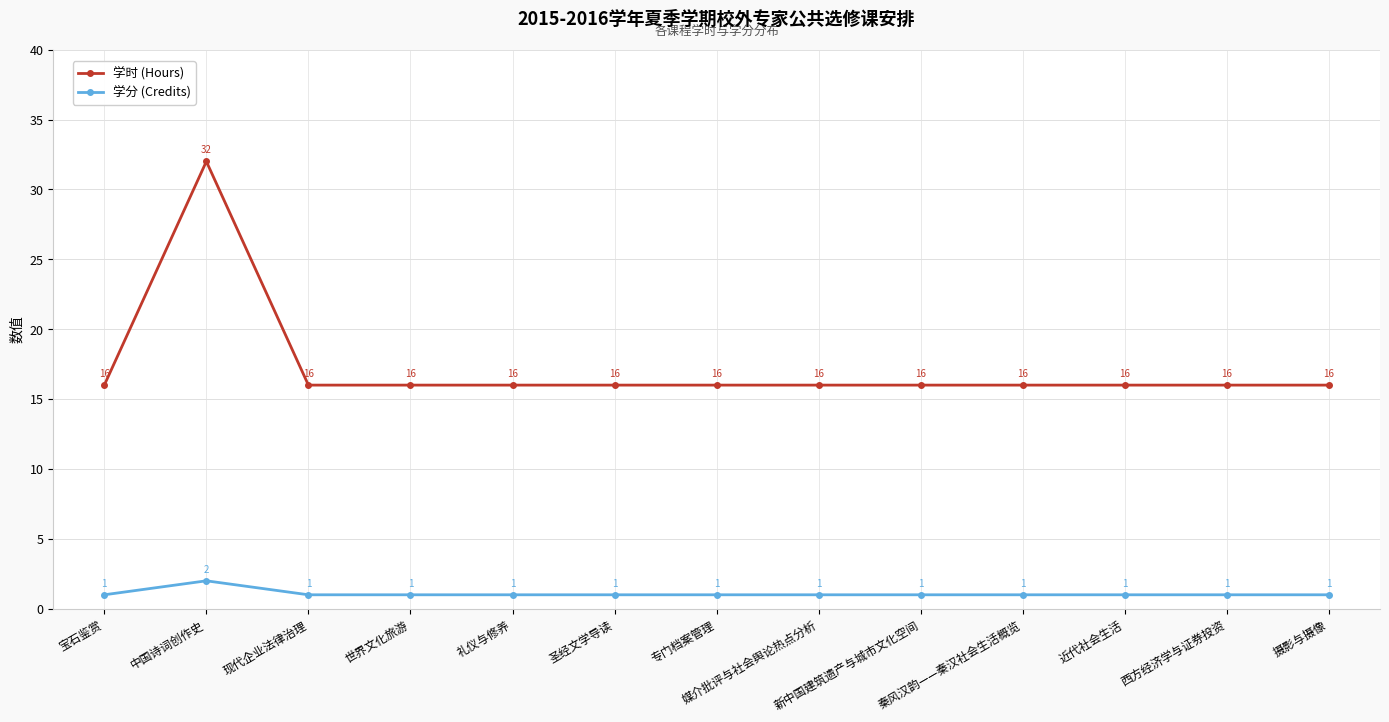

What is the difference between the maximum and second lowest values in the 学分 (Credits) series?

1